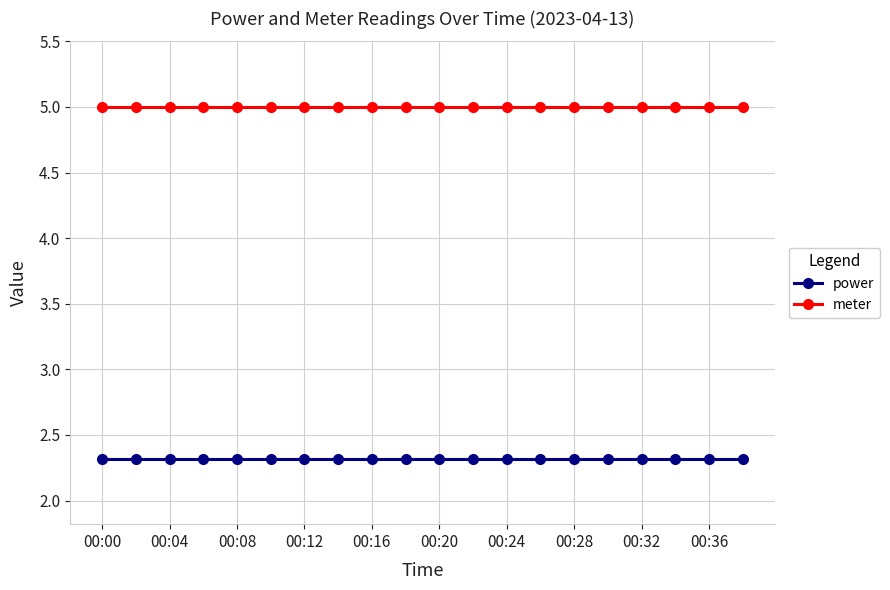

Rank the series by their average value, from lowest to highest.

power, meter